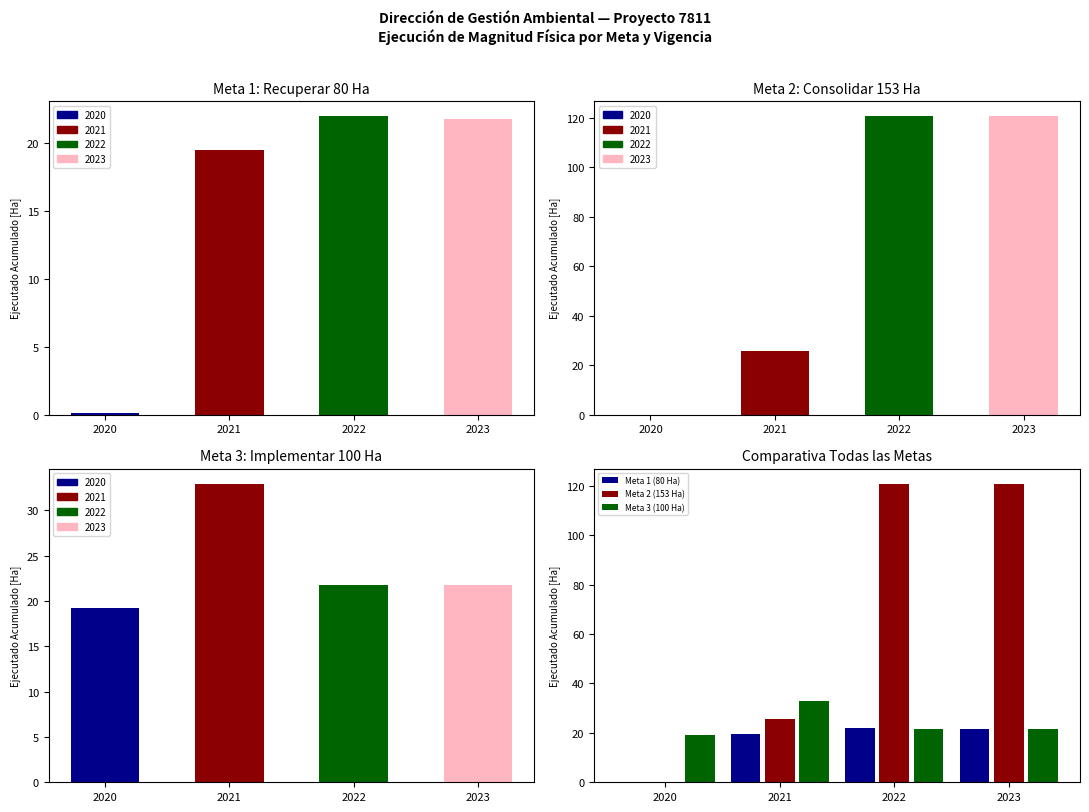

At how many categories does at least one series exceed 30?

3